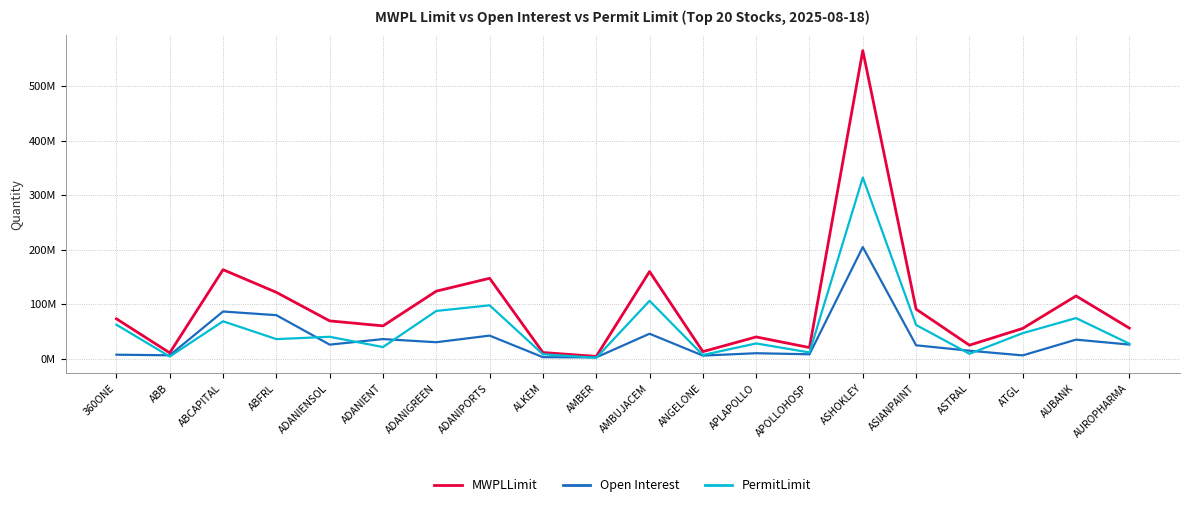

In MWPLLimit, how many points are lower than both neighbors (excluding endpoints)?

6